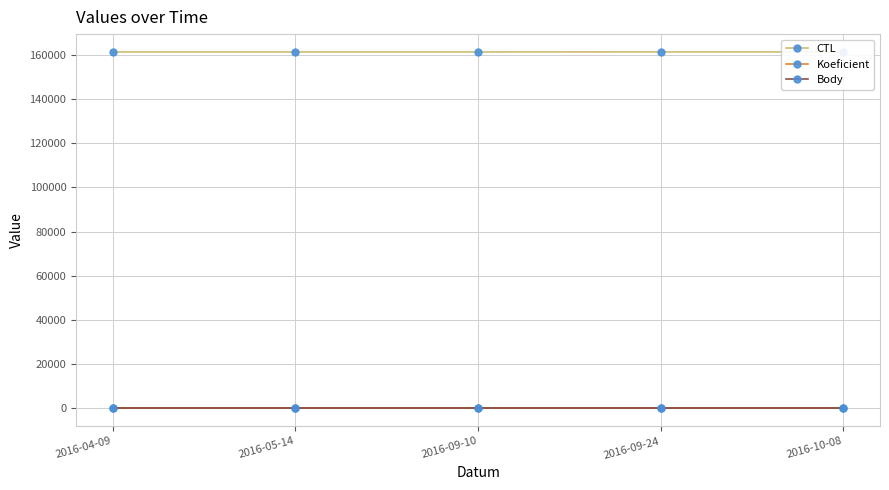

The value of CTL at 2016-09-10 is 161205. True or false?

True